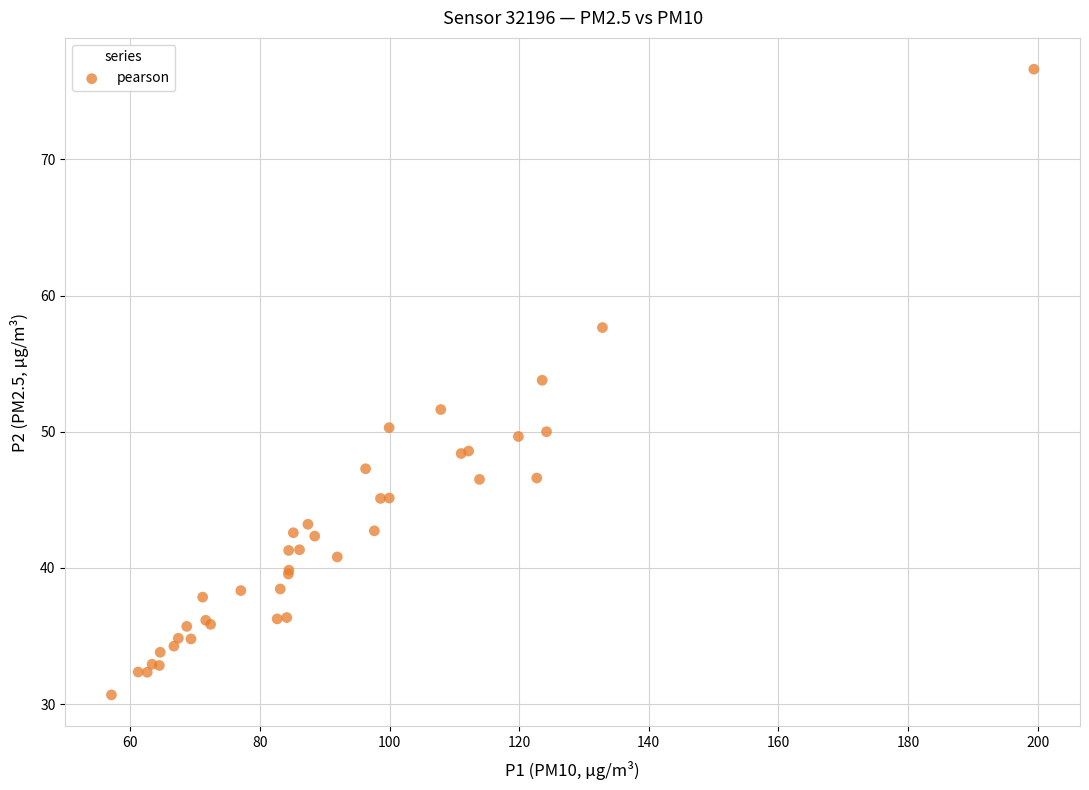

What Y value in the scatter plot is closest to 53?

53.8